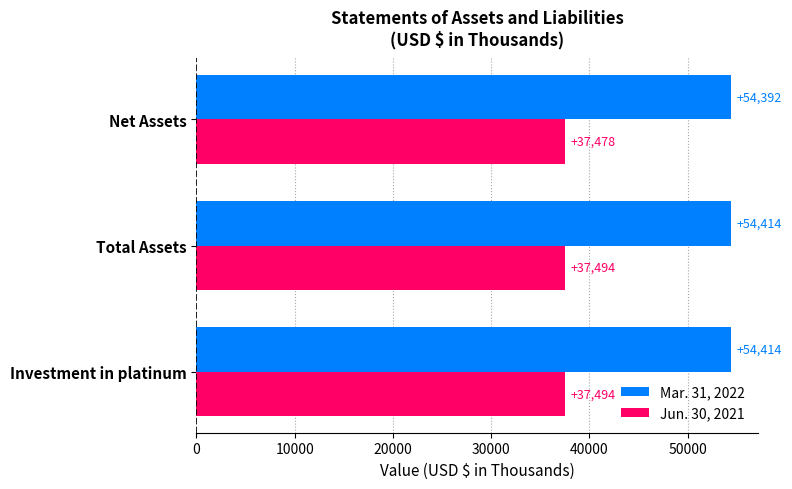

Which category has the lowest value in the Jun. 30, 2021 series?

Net Assets